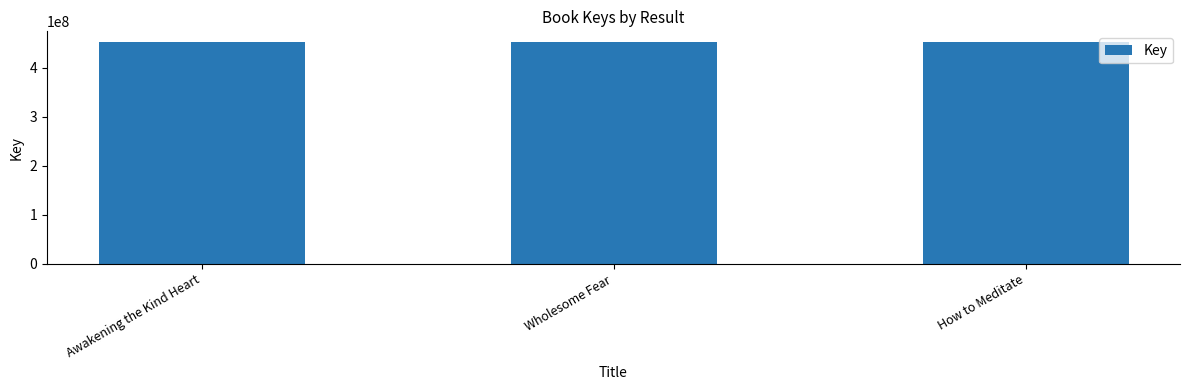

How many distinct data groups are displayed?

1